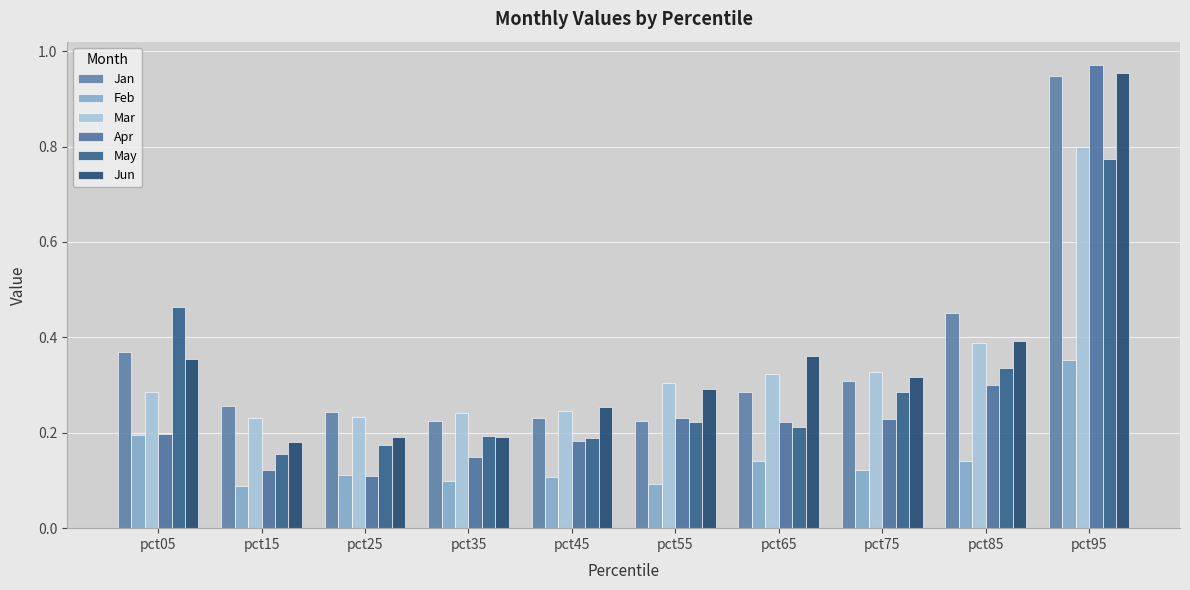

Which series has the largest range (max minus min)?

Apr